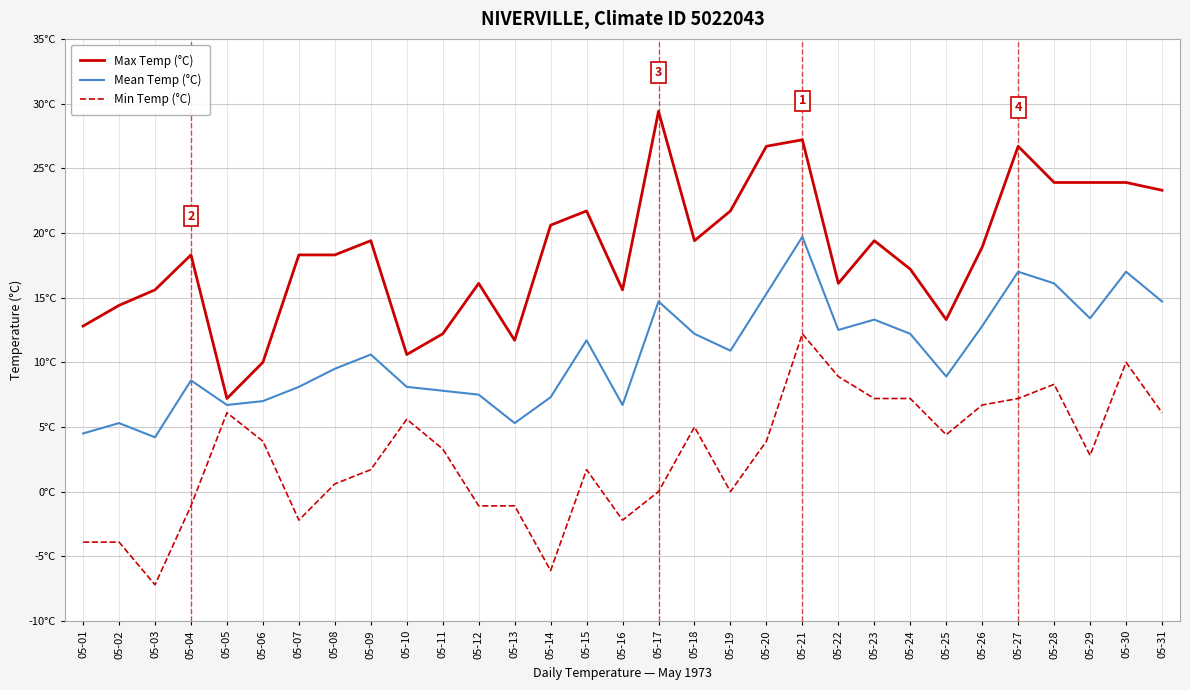

At which category does Mean Temp (°C) reach its first local valley?

05-03